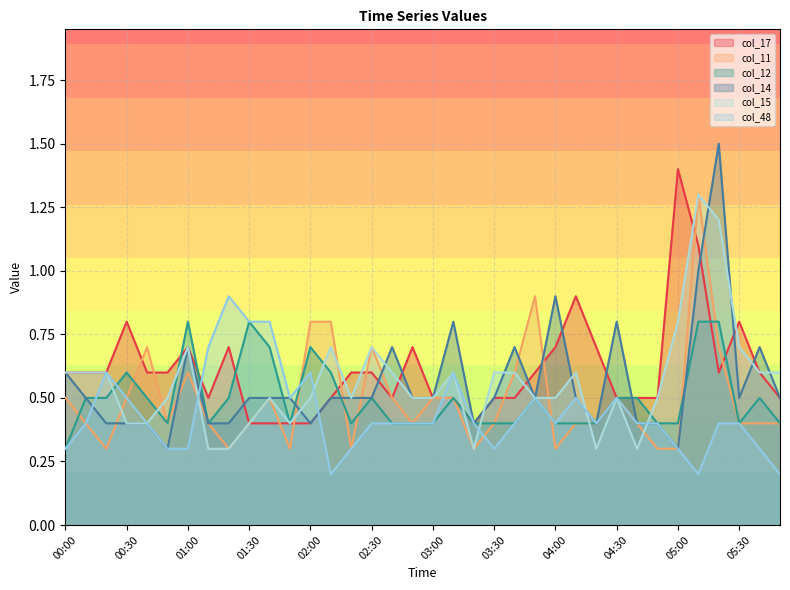

After their last crossing, which series has the higher values: col_14 or col_48?

col_14